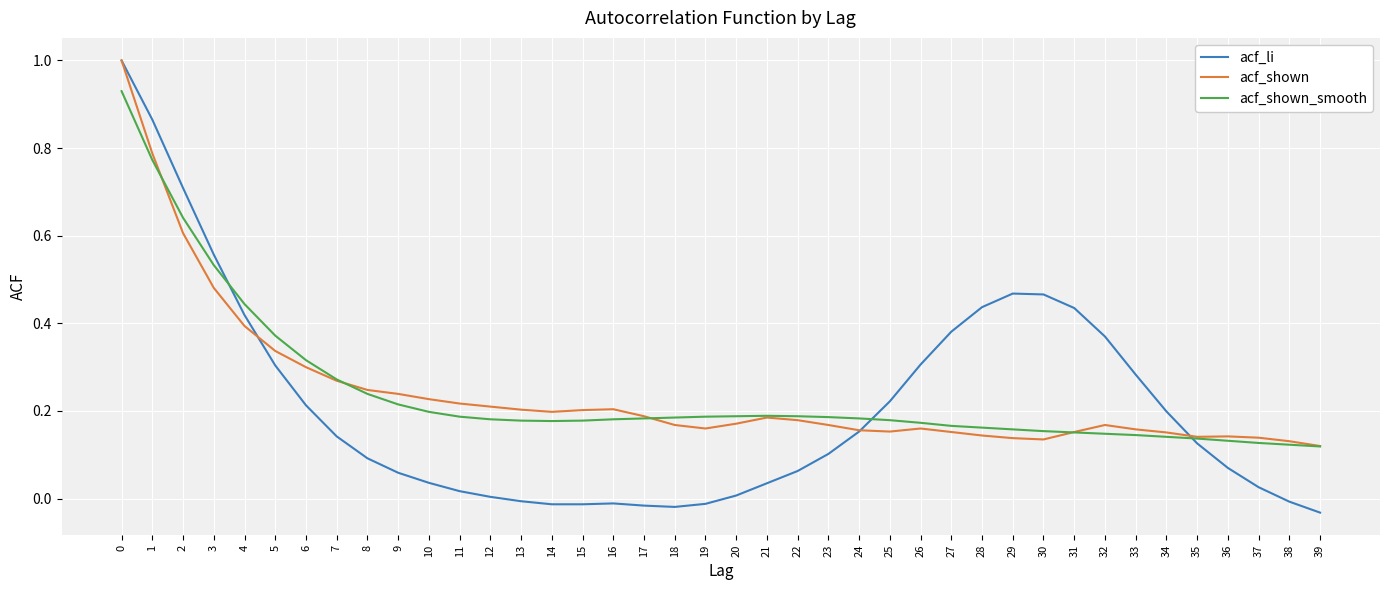

True or false: acf_li has a value of 0.0 at 10.

True